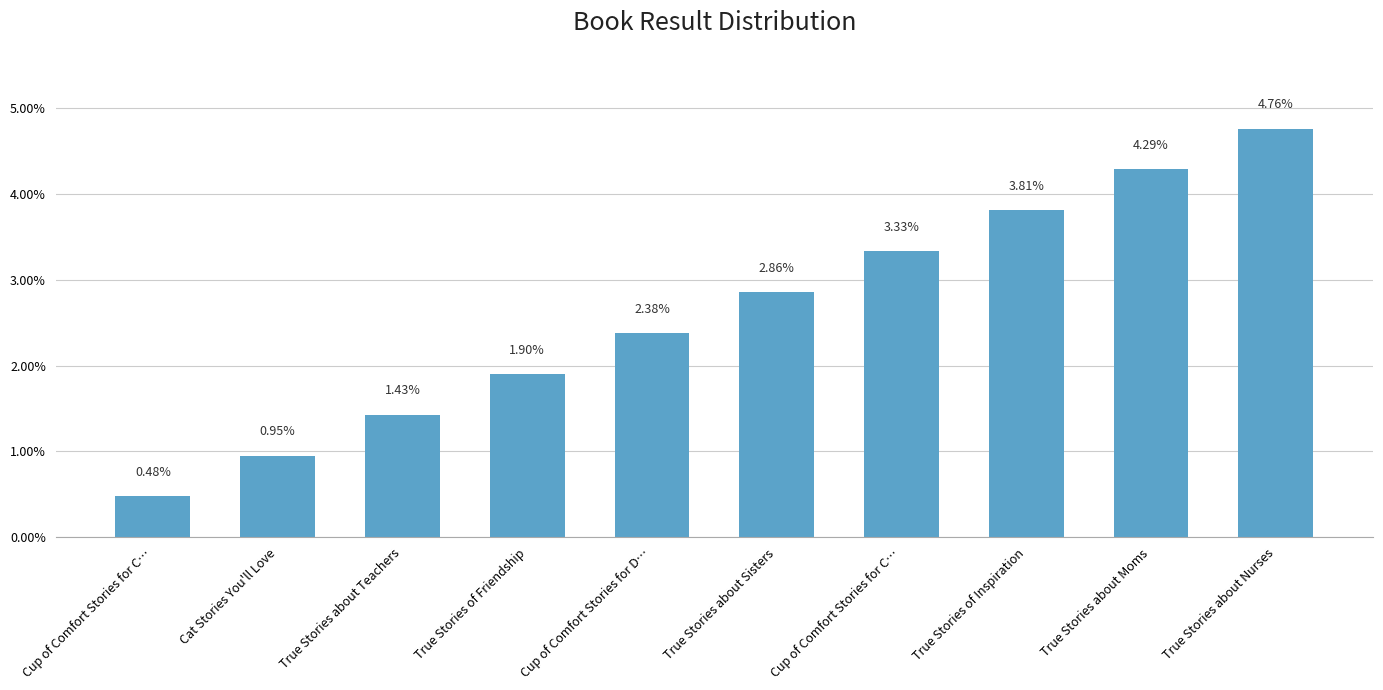

The value at True Stories of Friendship is 0.0. True or false?

False